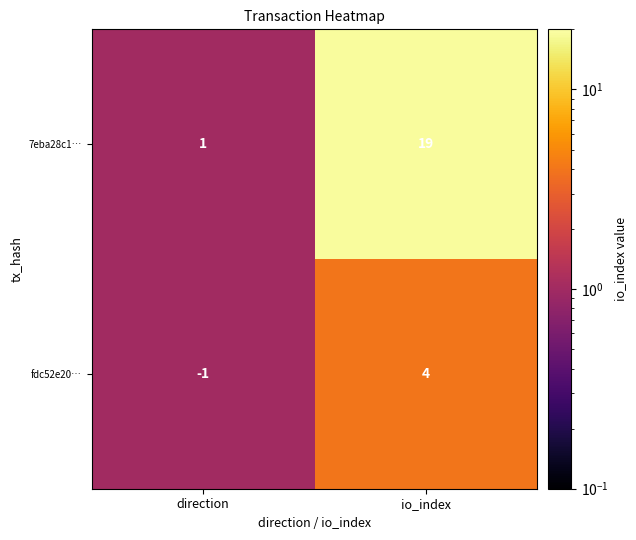

Which series changed the most between direction and io_index?

7eba28c1…